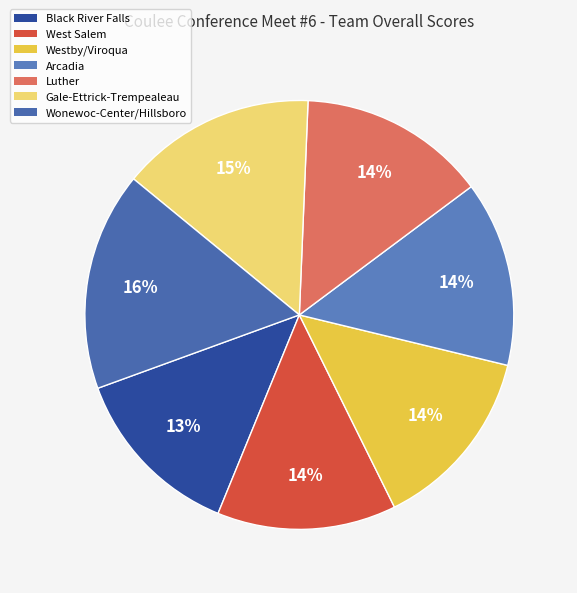

What percentage is the Wonewoc-Center/Hillsboro slice, to the nearest percent?

16%